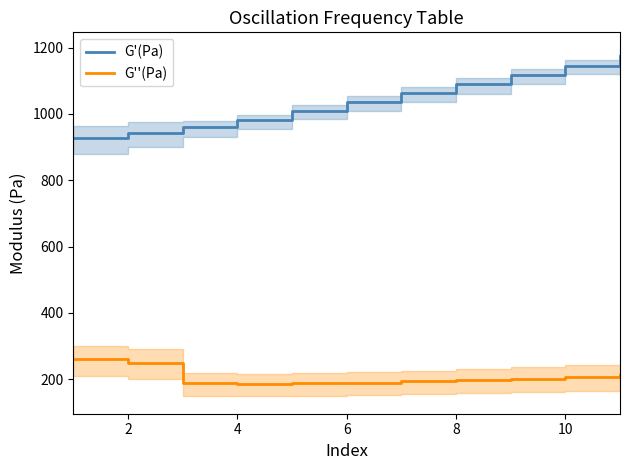

What is the approximate value of G'(Pa) at 8?

1090.0